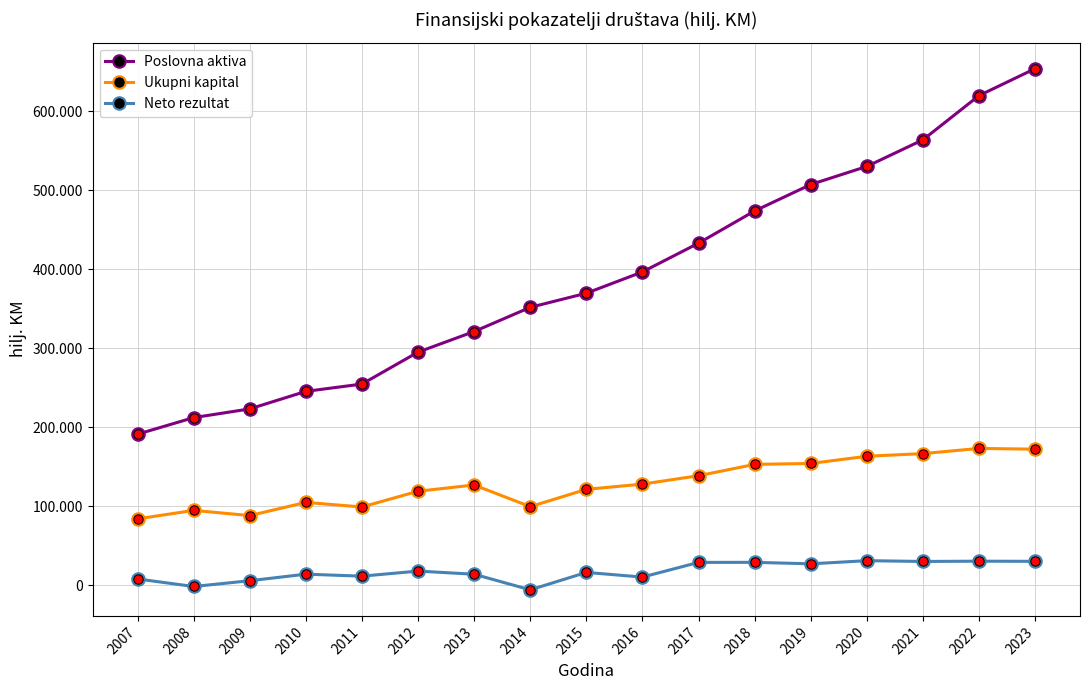

Where does the Neto rezultat series first go above 16012?

2012